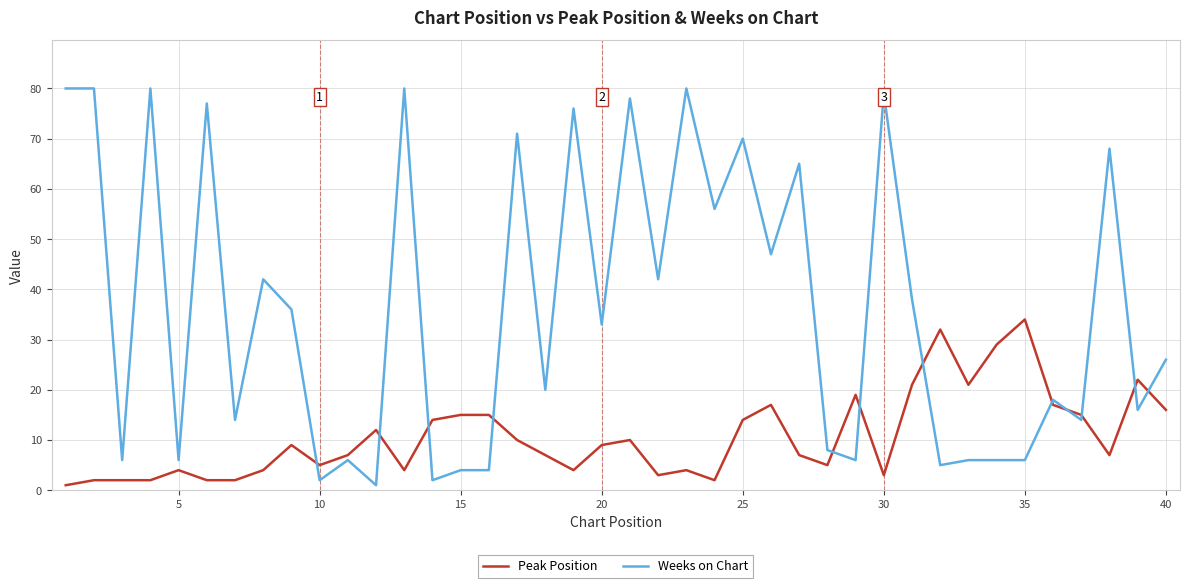

Rank the series by their average value, from lowest to highest.

Peak Position, Weeks on Chart